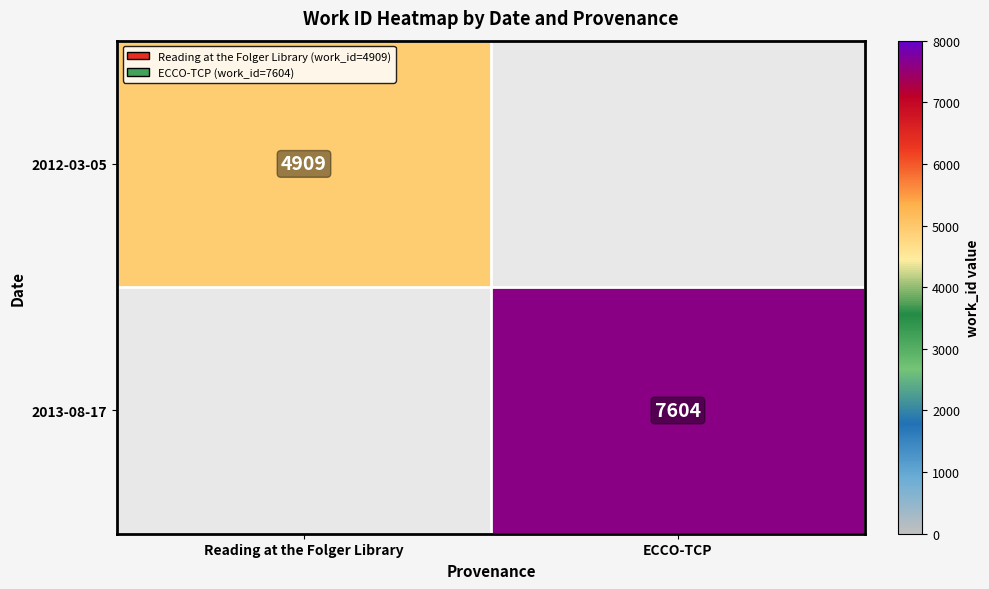

Is the value of 2013-08-17 at ECCO-TCP greater than the value of 2012-03-05 at Reading at the Folger Library?

Yes